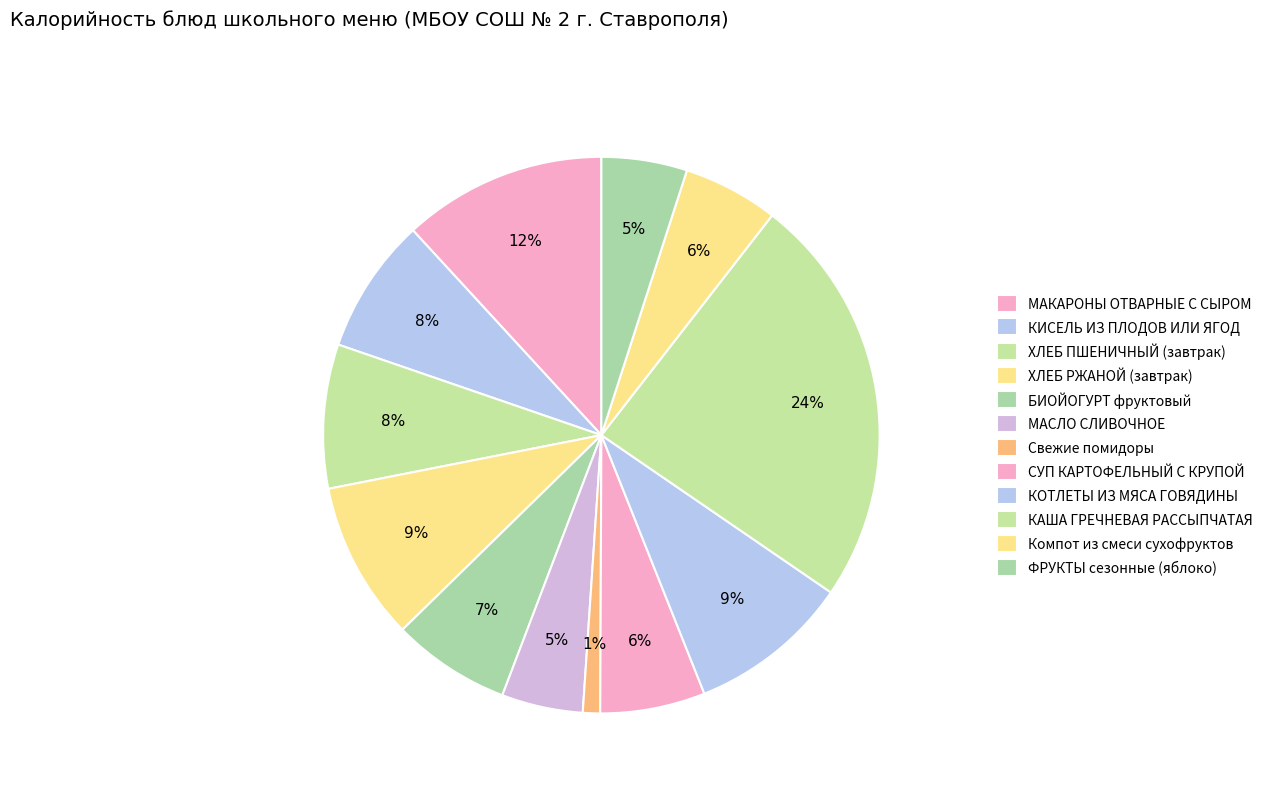

How many segments does this pie chart have?

12